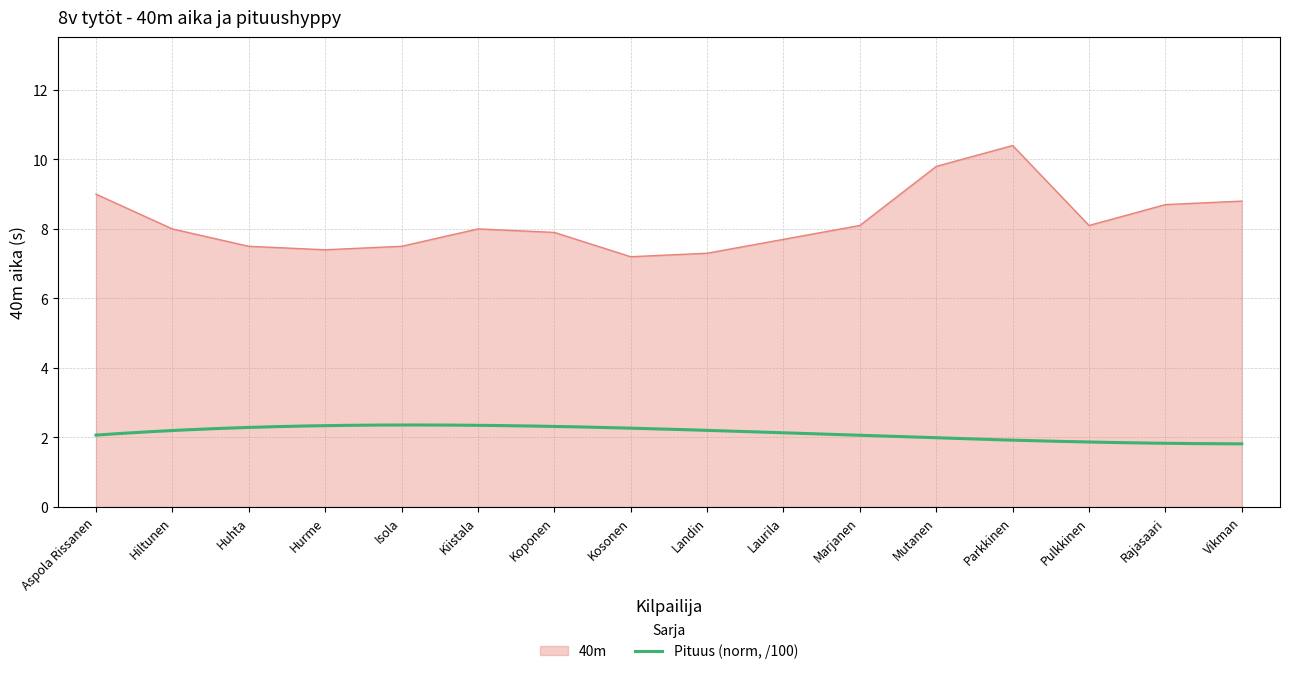

Rank the categories by value from highest to lowest.

Parkkinen, Mutanen, Aspola Rissanen, Vikman, Rajasaari, Marjanen, Pulkkinen, Hiltunen, Kiistala, Koponen, Laurila, Huhta, Isola, Hurme, Landin, Kosonen